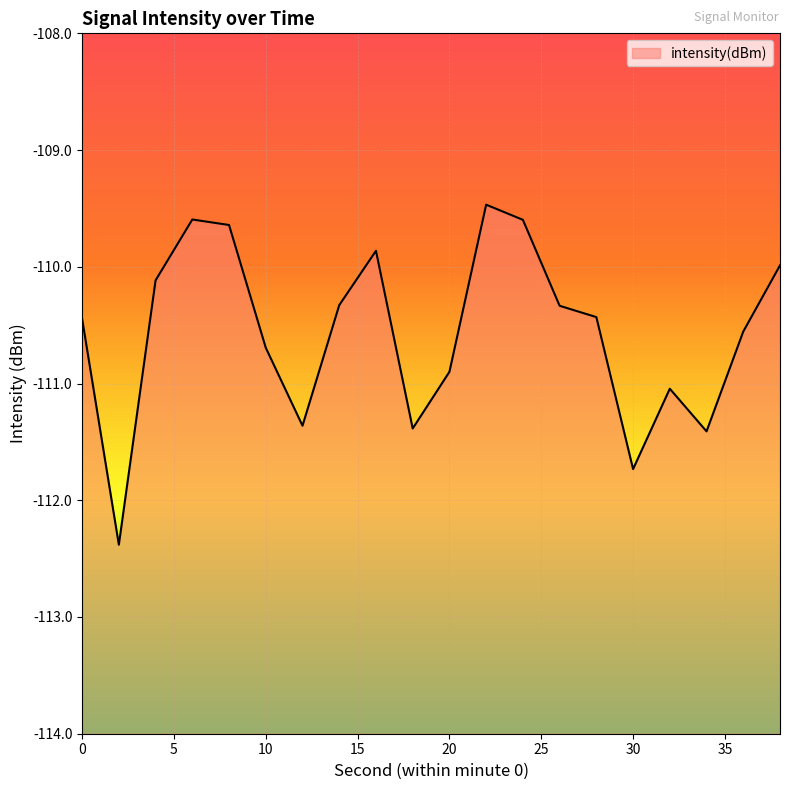

Where is the data nearest to the value -110?

19